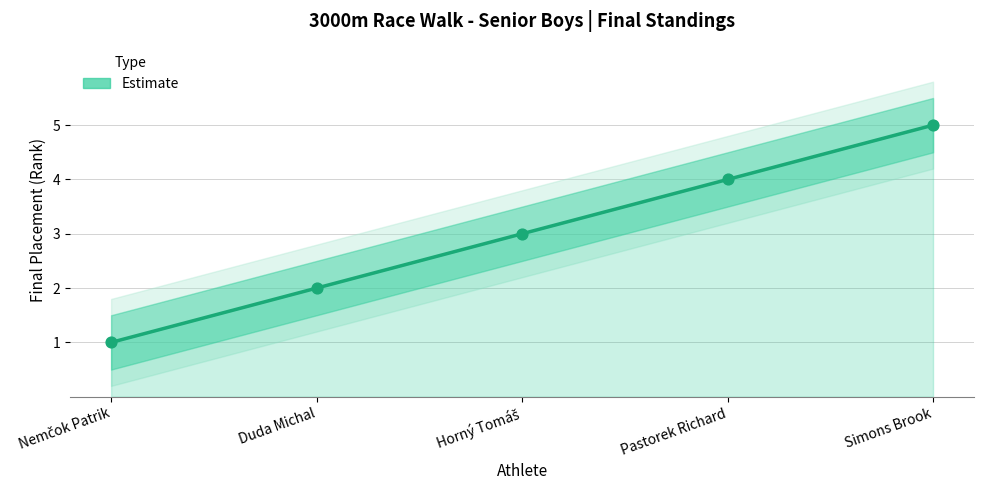

Approximately how many times larger is the value at Simons Brook compared to Pastorek Richard?

1.2